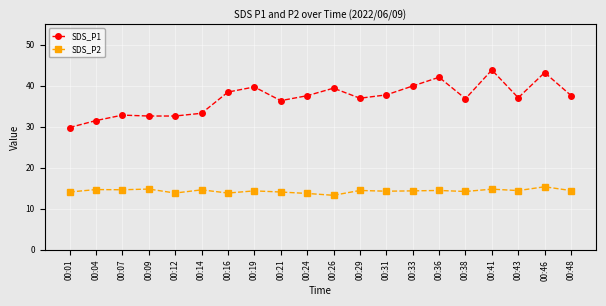

What is the sum of the SDS_P1 values at 00:38 and 00:43?

73.9